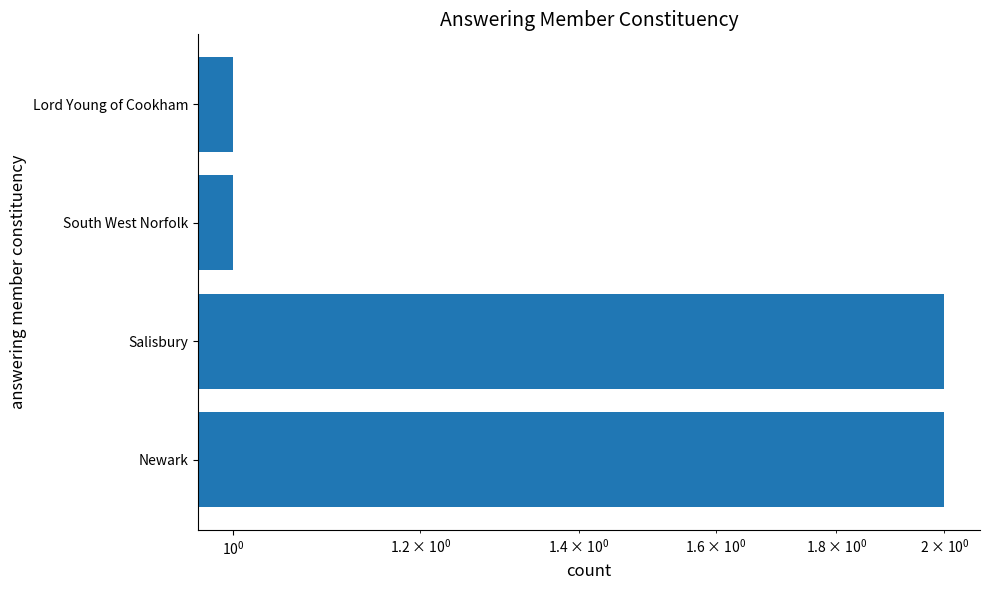

What is the maximum value shown in the chart?

2